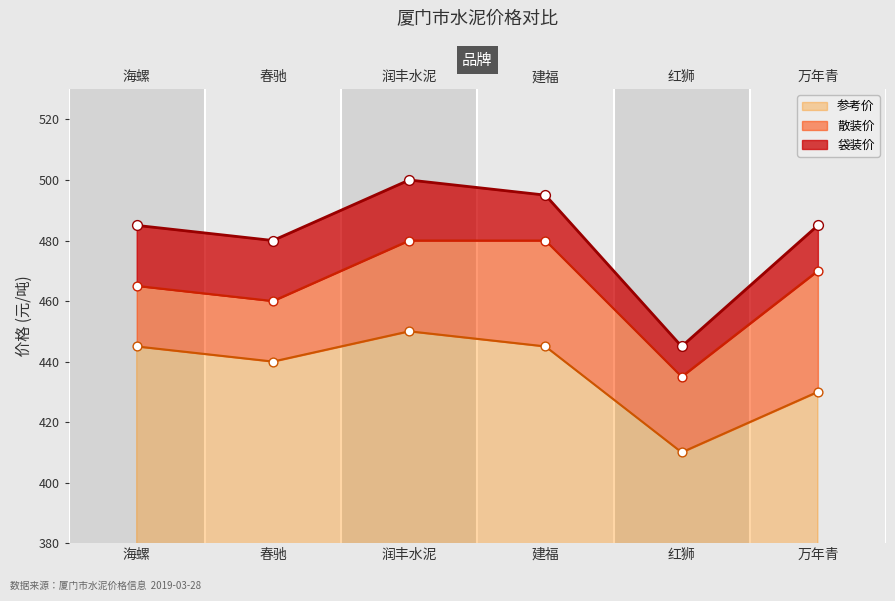

What are all the series names shown in the legend?

散装价, 袋装价, 参考价